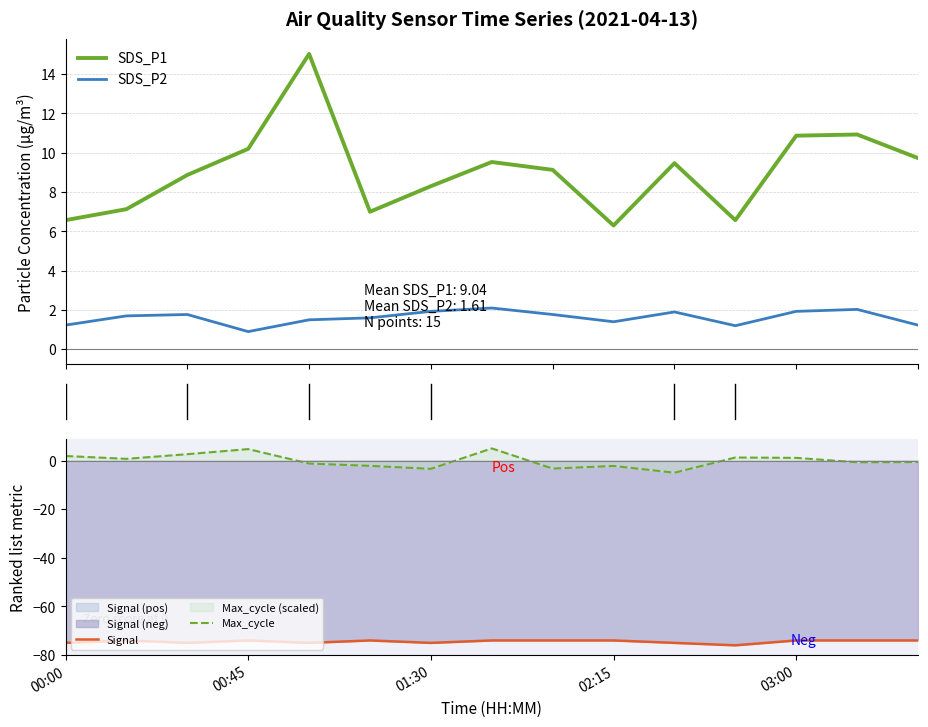

True or false: SDS_P1 and SDS_P2 cross at least once.

False